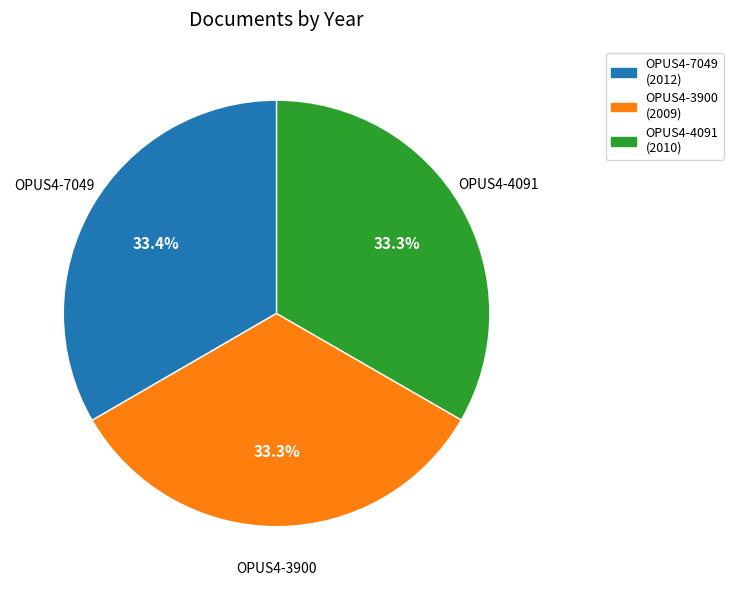

Approximately how many times larger is the value at OPUS4-3900 compared to OPUS4-4091?

1.0